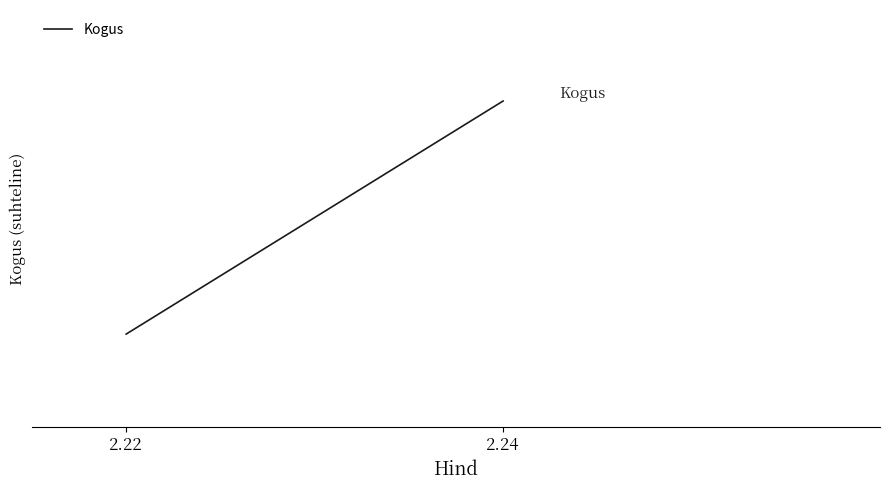

What is the value of the 2nd point from the left?

400.0